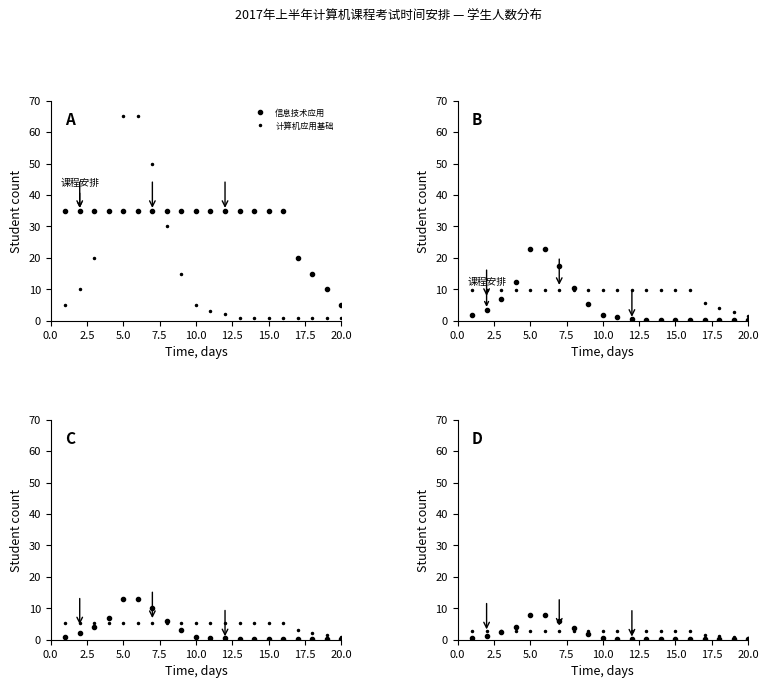

The 信息技术应用 series shows 0.2 at 10.0. True or false?

False